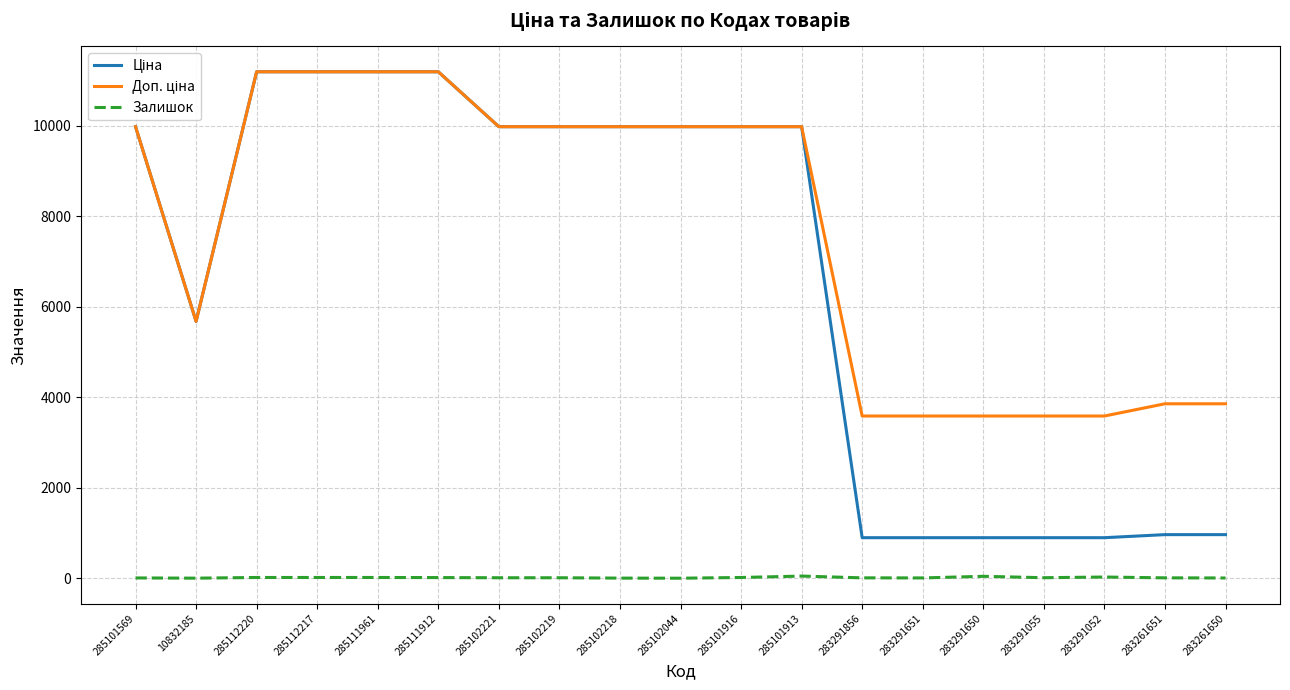

What is the greatest value displayed?

11188.2